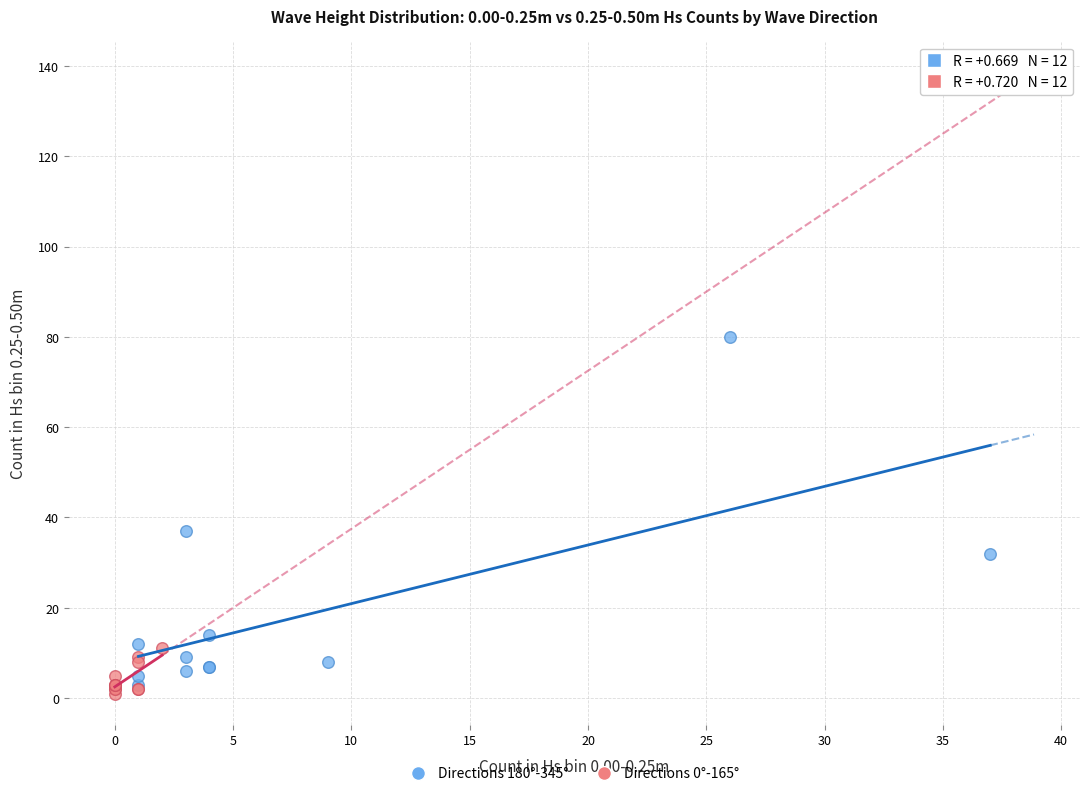

Which series contains the highest Y value?

Directions 180°-345°